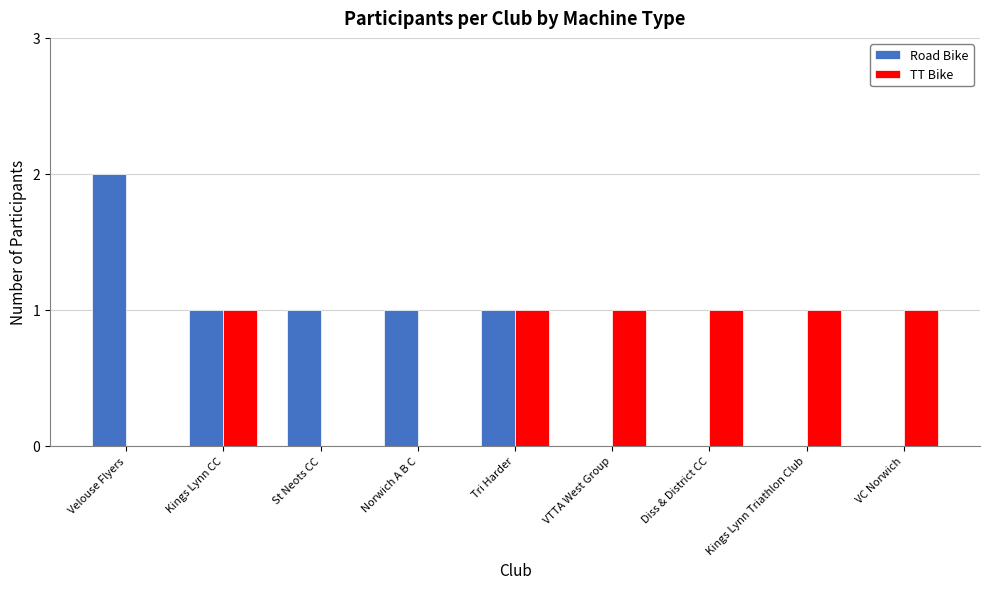

Reading right to left, transcribe all the data shown in this chart.

Road Bike: 0	0	0	0	1	1	1	1	2
TT Bike: 1	1	1	1	1	0	0	1	0